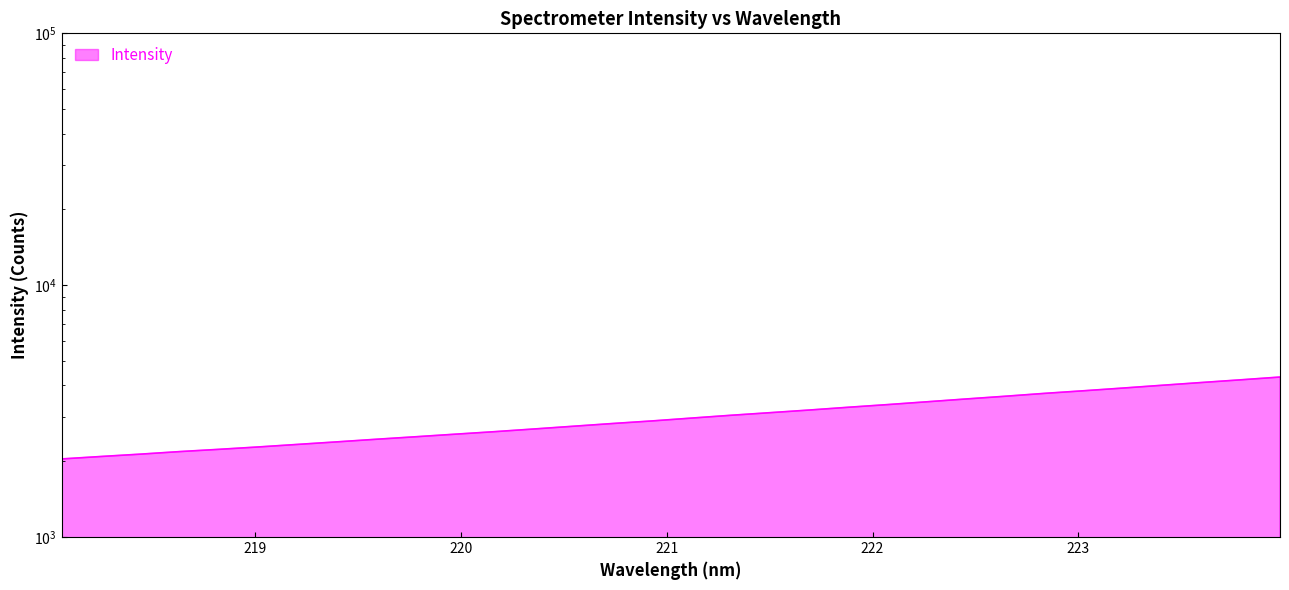

How many data points are above 2966?

16